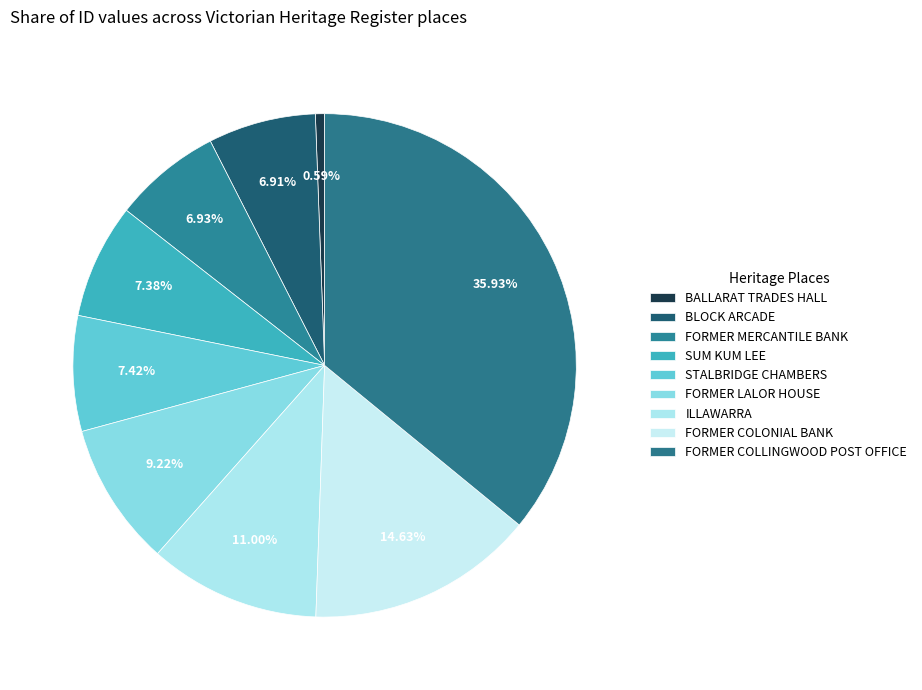

To the nearest percent, what percentage of the pie is BLOCK ARCADE?

7%